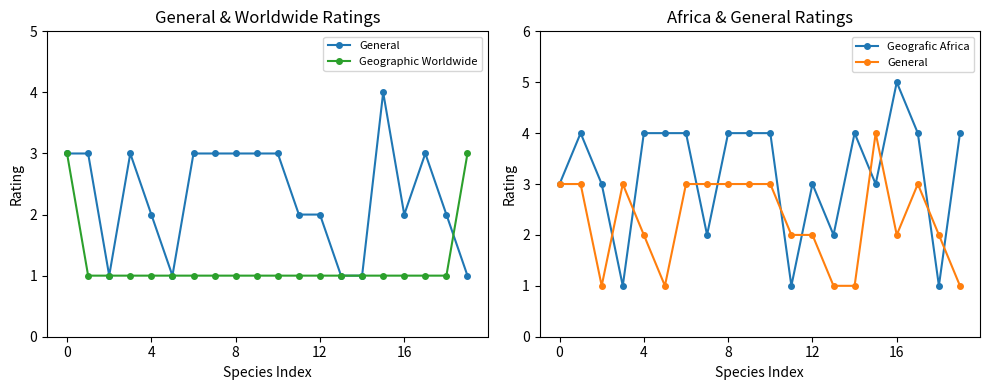

What are all the series names shown in the legend?

General, Geographic Worldwide, Geografic Africa